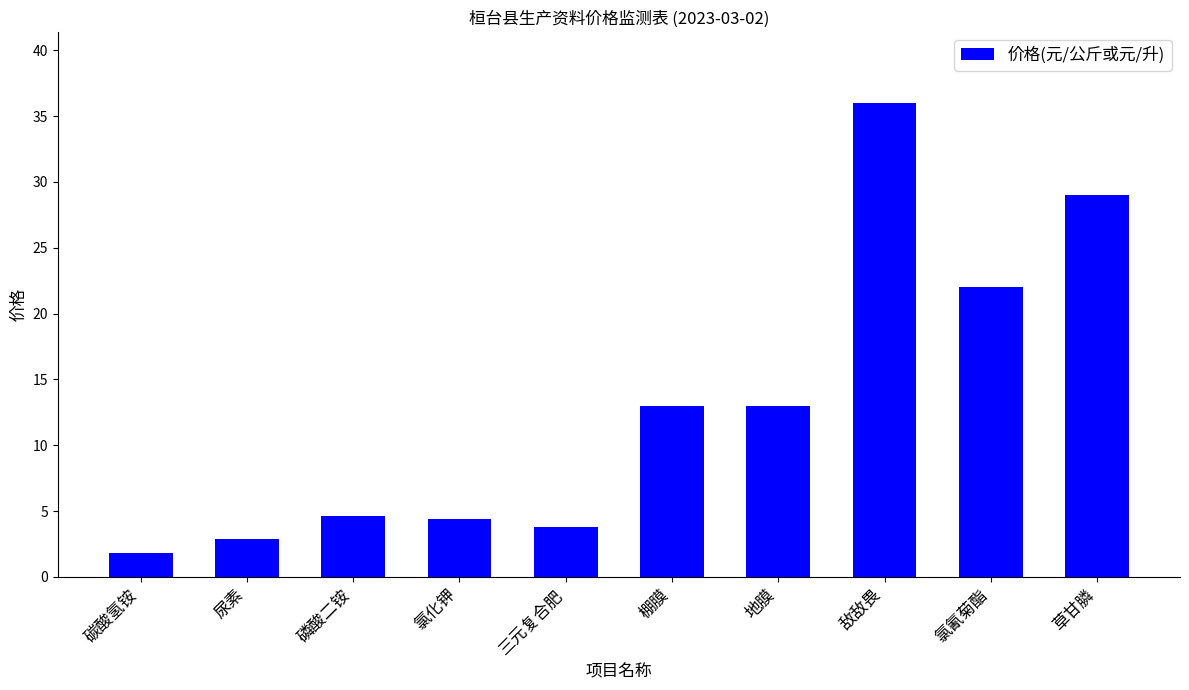

What is the value of the 3rd bar from the left?

4.6